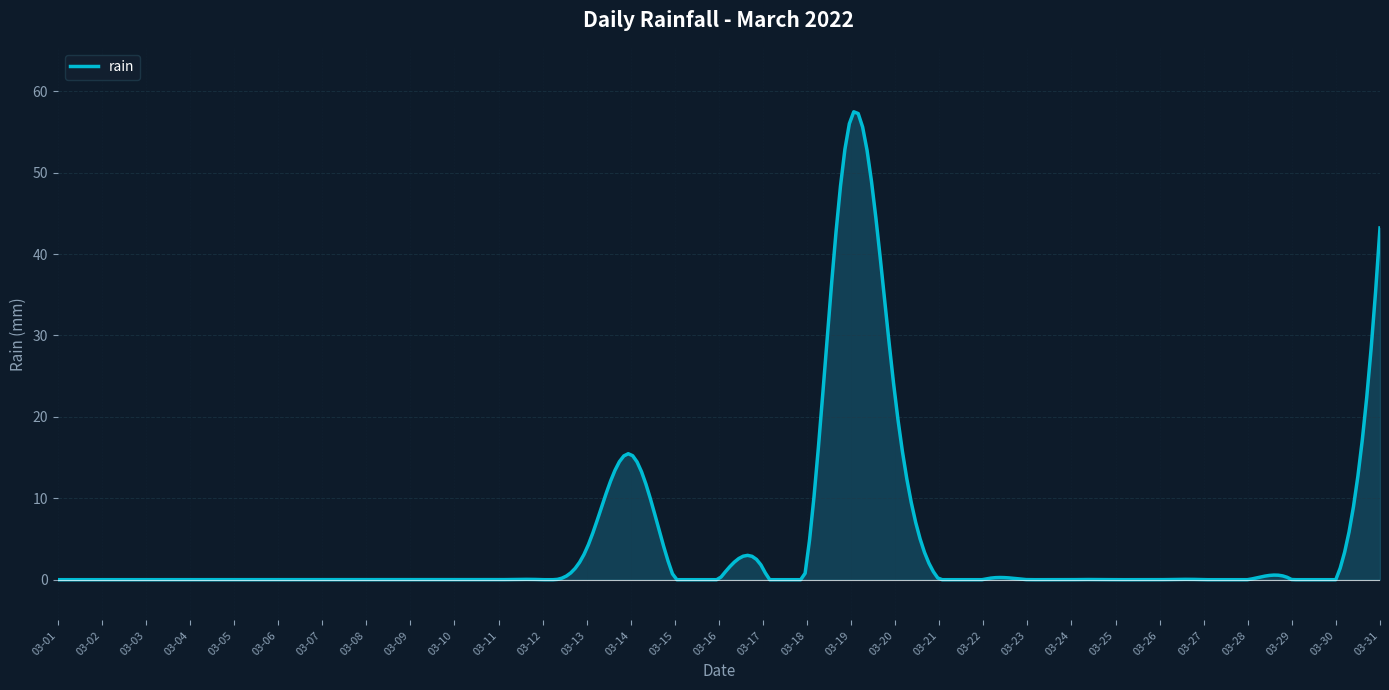

What is the maximum value shown in the chart?

57.5